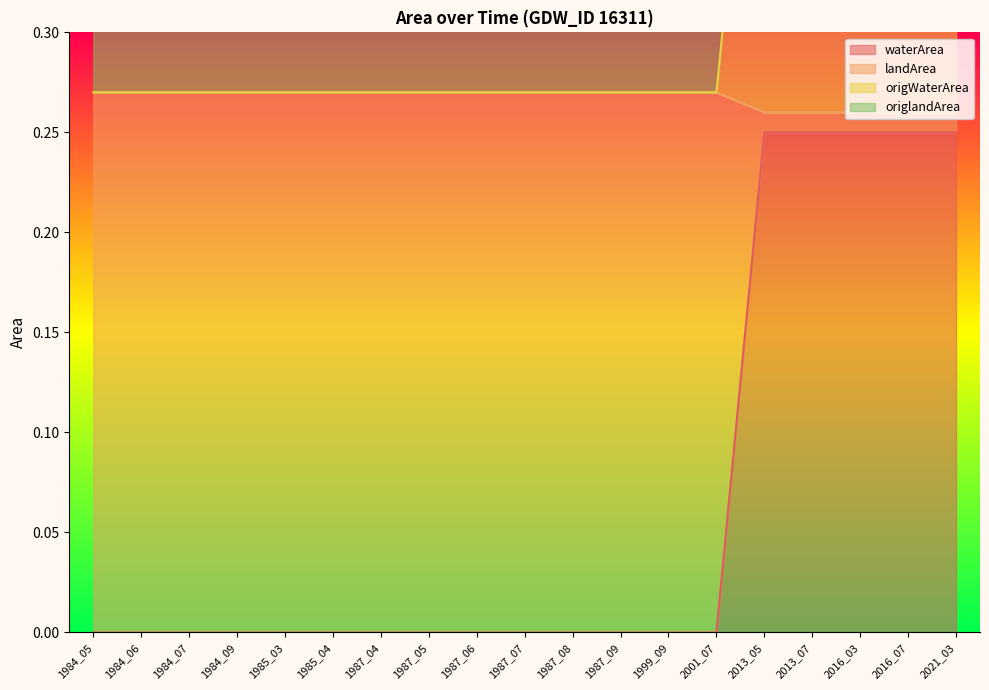

The value of waterArea at 1987_08 is 0.0. True or false?

True